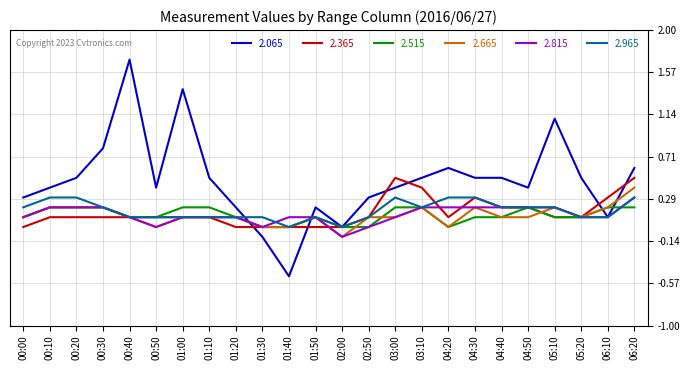

What is the total value across all series at 05:10?

1.9